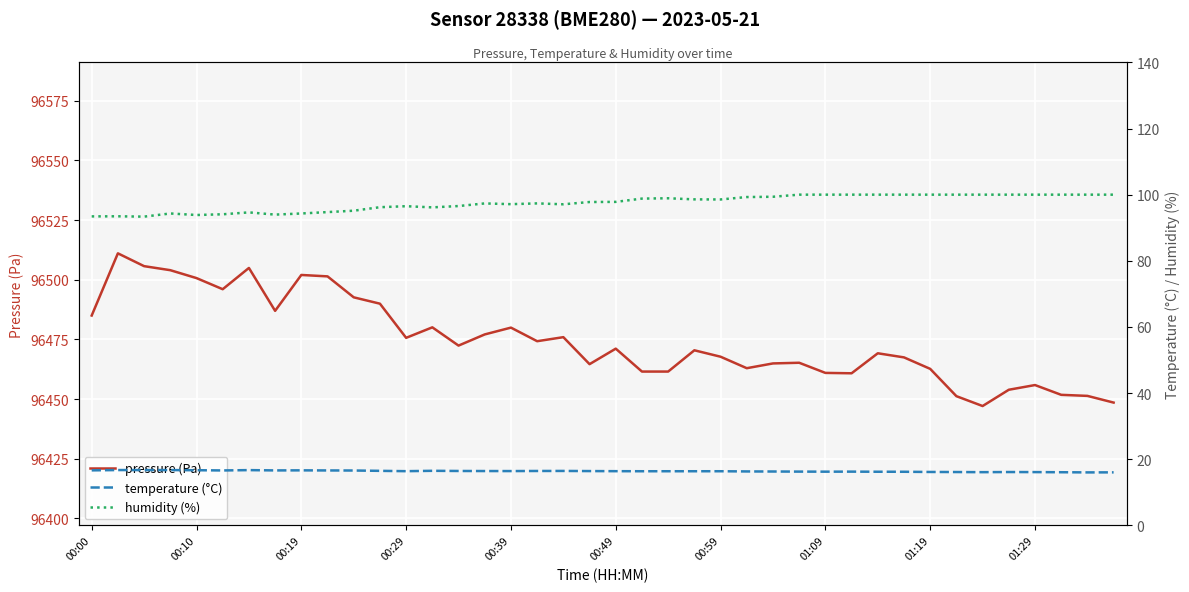

True or false: temperature (°C) has a value of 16.0 at 38.

True